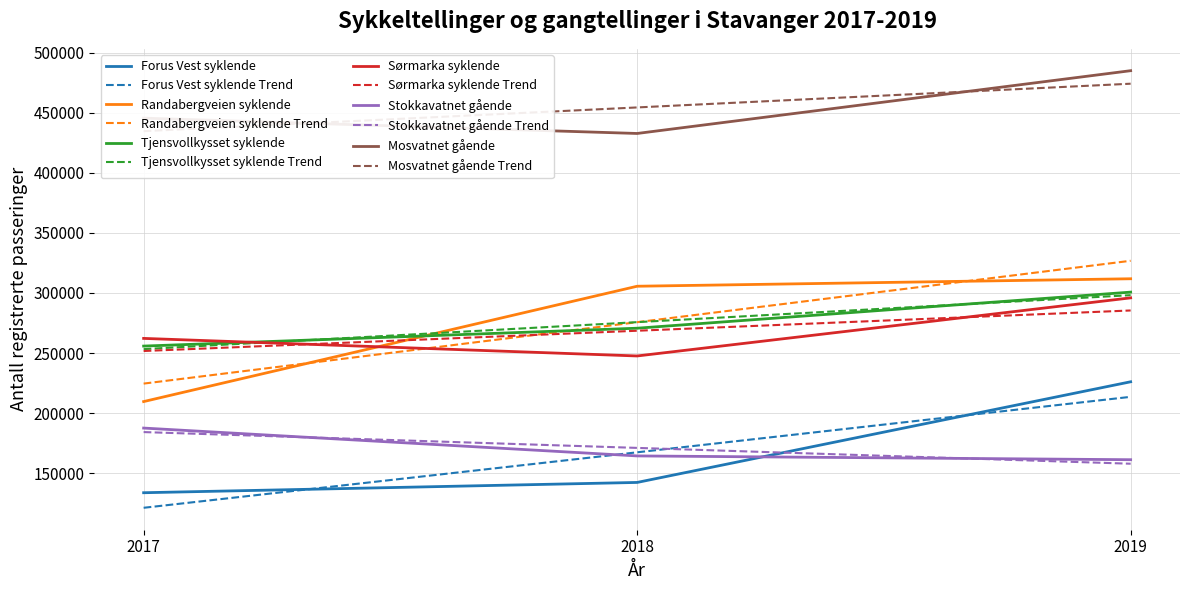

The Stokkavatnet gående series shows 164362 at 2018. True or false?

True